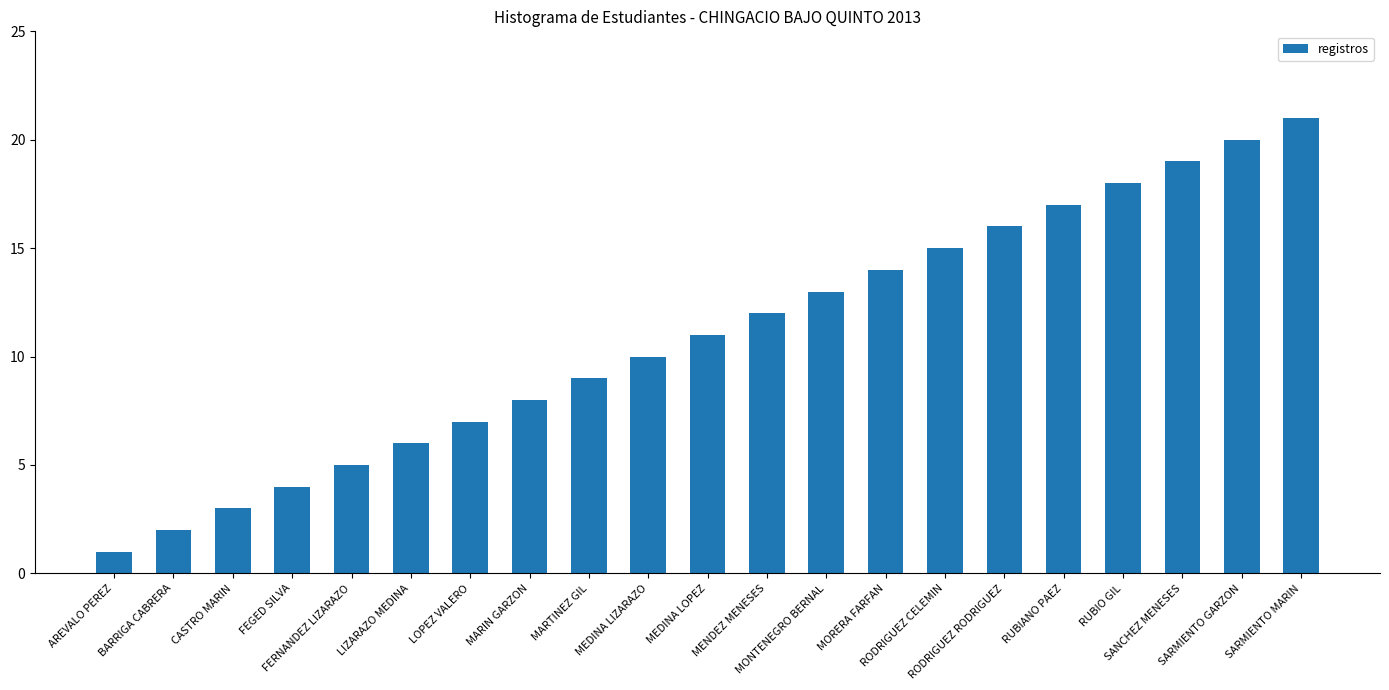

What is the greatest value displayed?

21